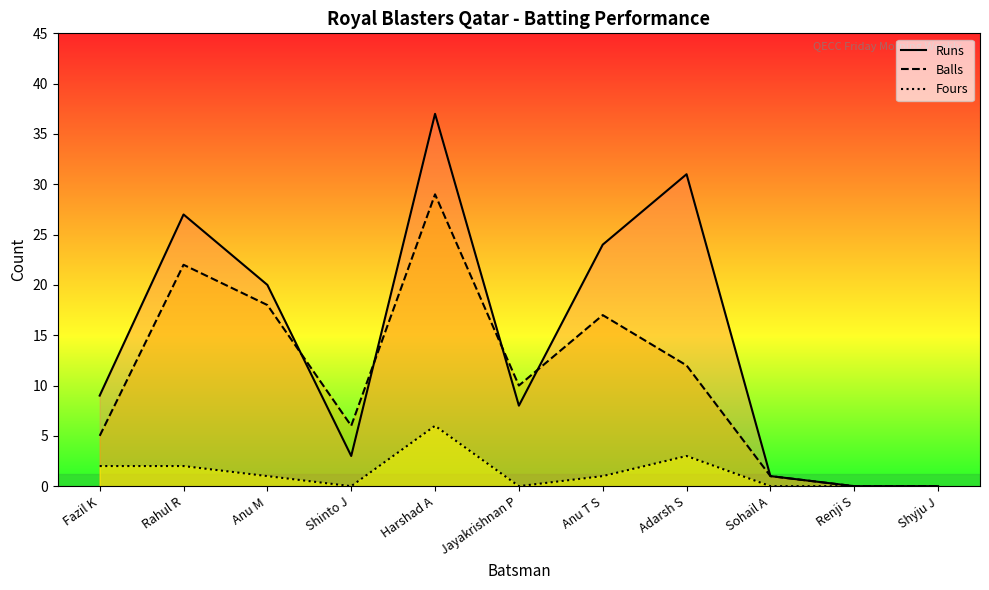

What is the value of the Fours point at the 2nd from the left?

2